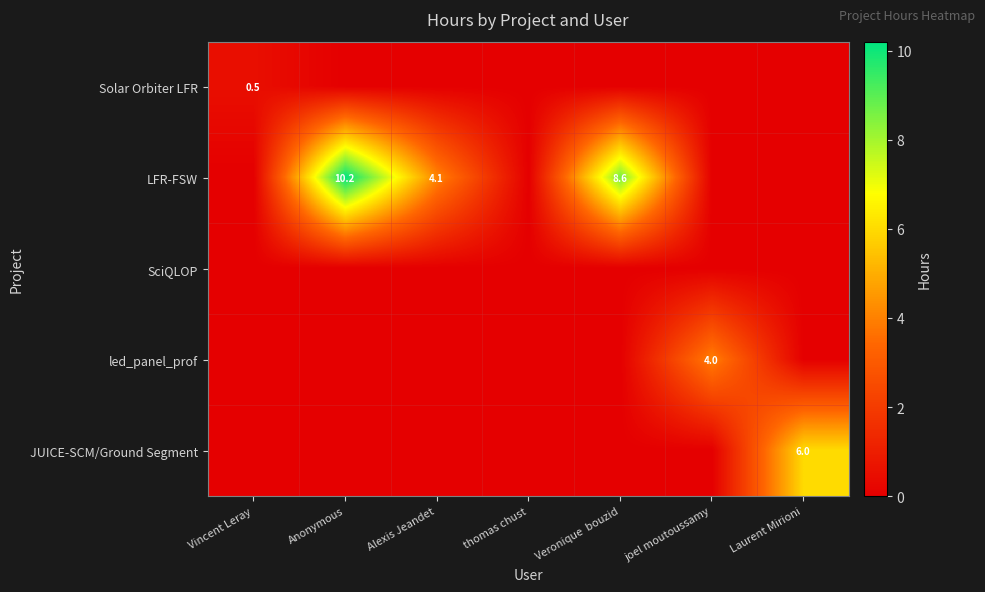

What is the sum of the LFR-FSW values at Anonymous and Alexis Jeandet?

14.3